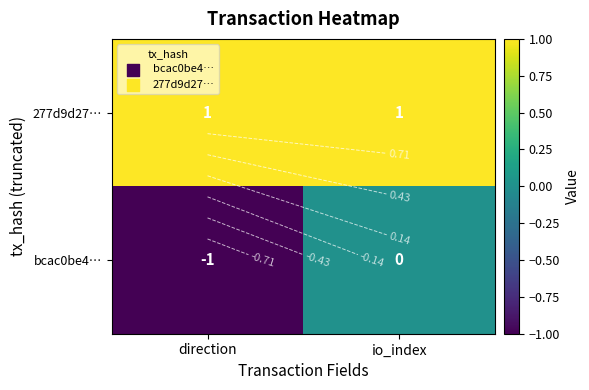

How many categories are shown in the chart?

2